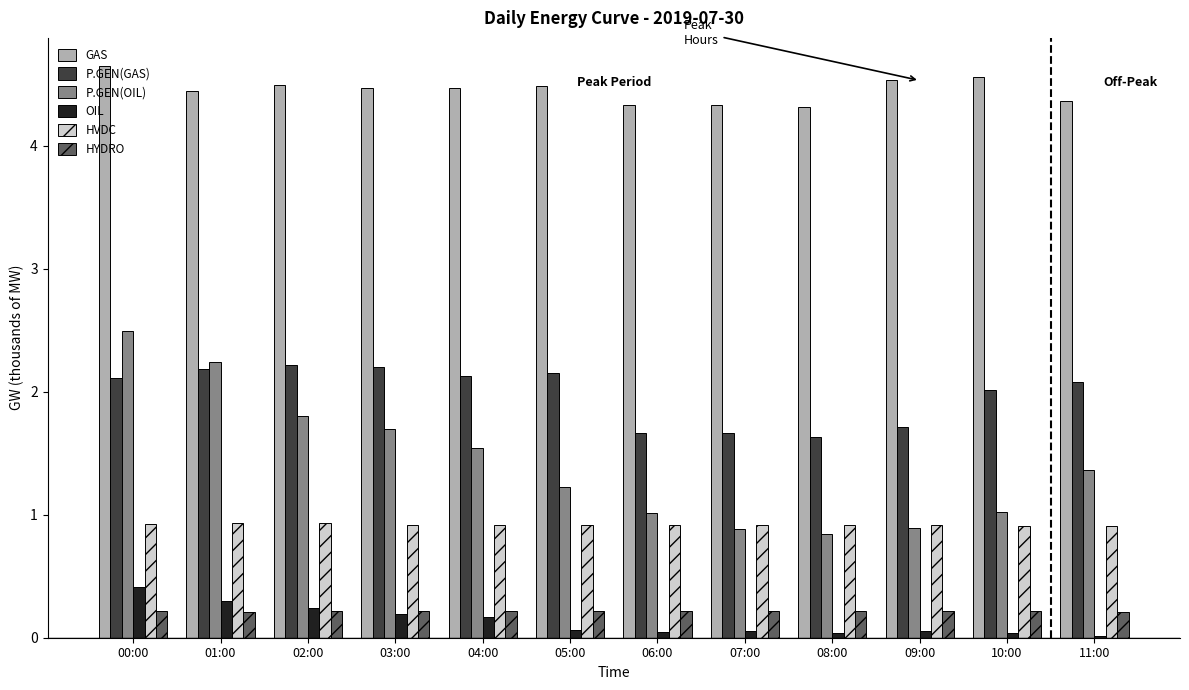

Count the number of data series in this chart.

6